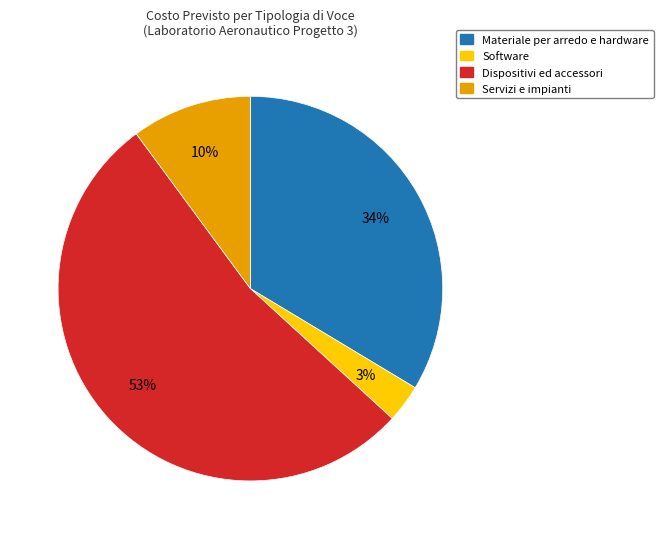

Is there any slice that represents more than half of the pie?

Yes